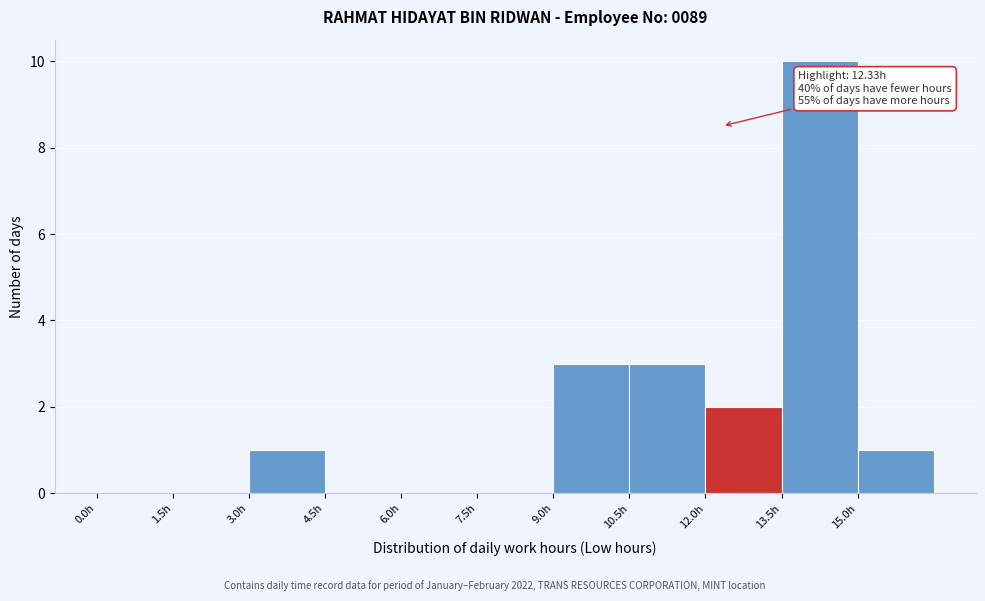

Over which range of the x-axis is the bar tallest?

13.5 to 15.0